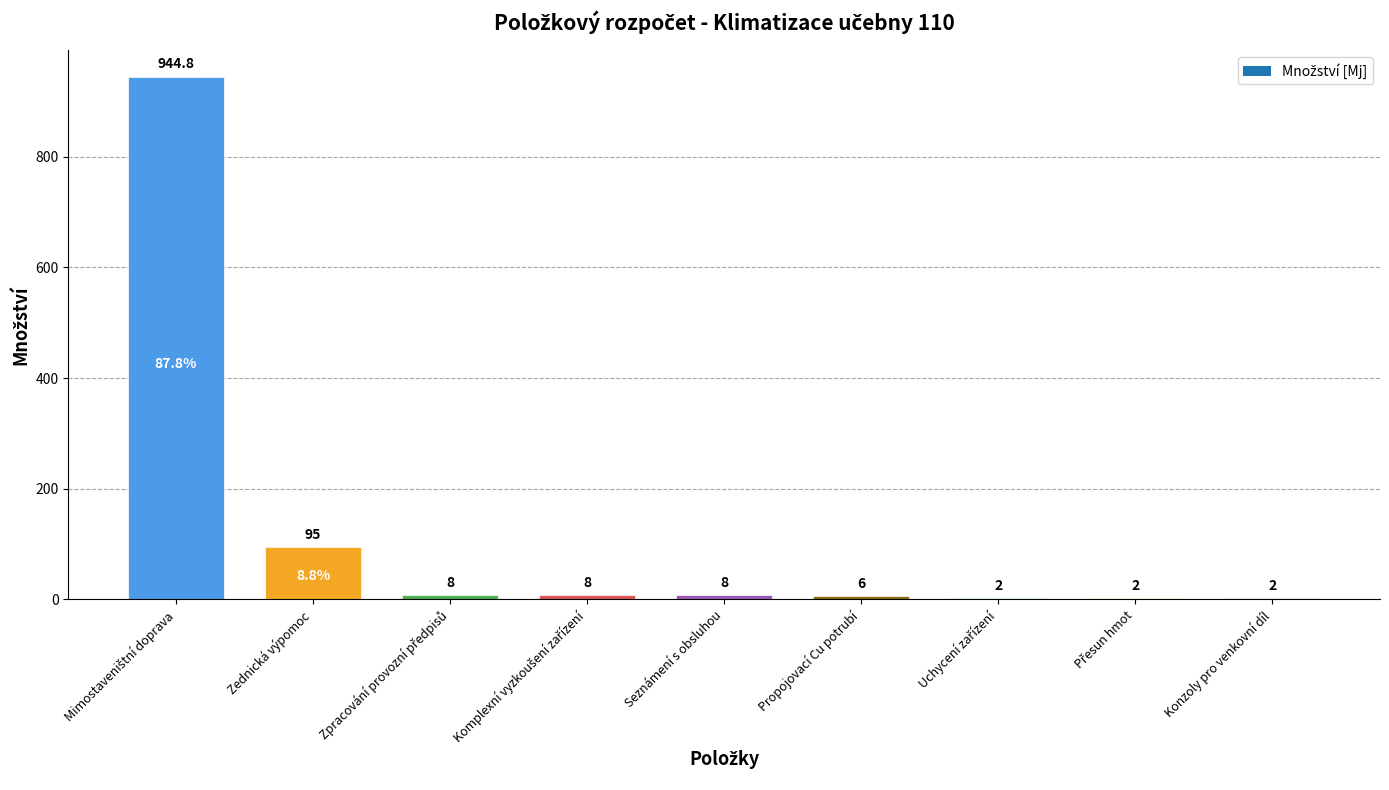

Between Seznámení s obsluhou and Zednická výpomoc, which is larger?

Zednická výpomoc